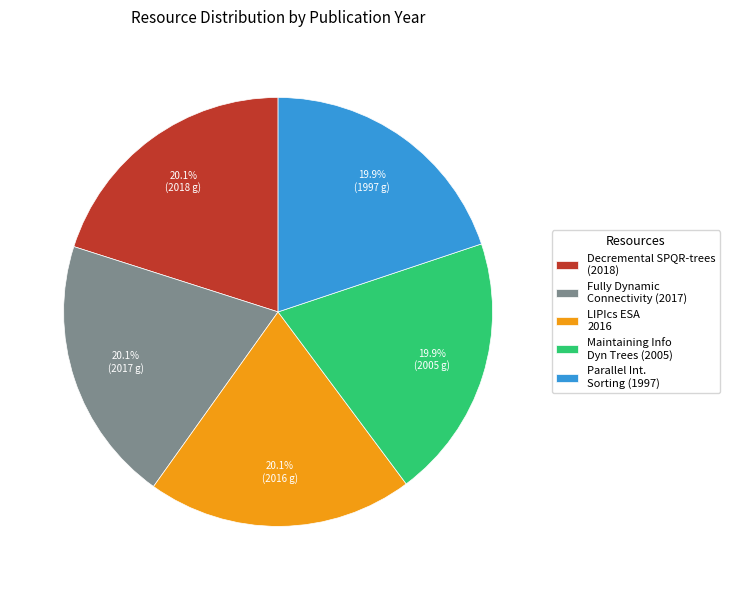

Is there a majority slice in this chart?

No